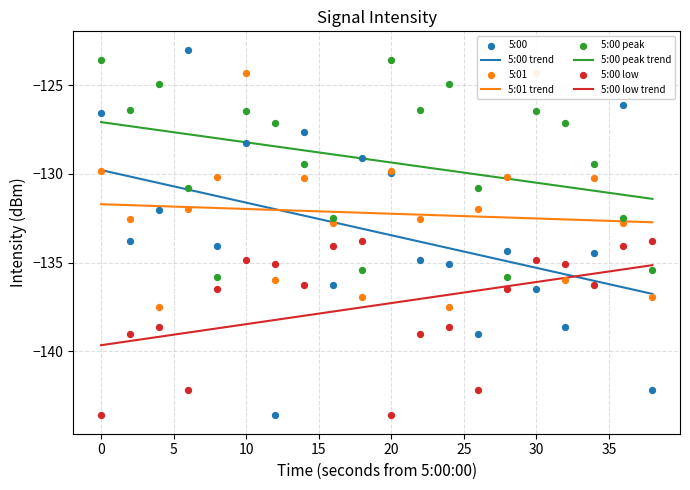

Which series has the largest Y range (max minus min)?

5:00